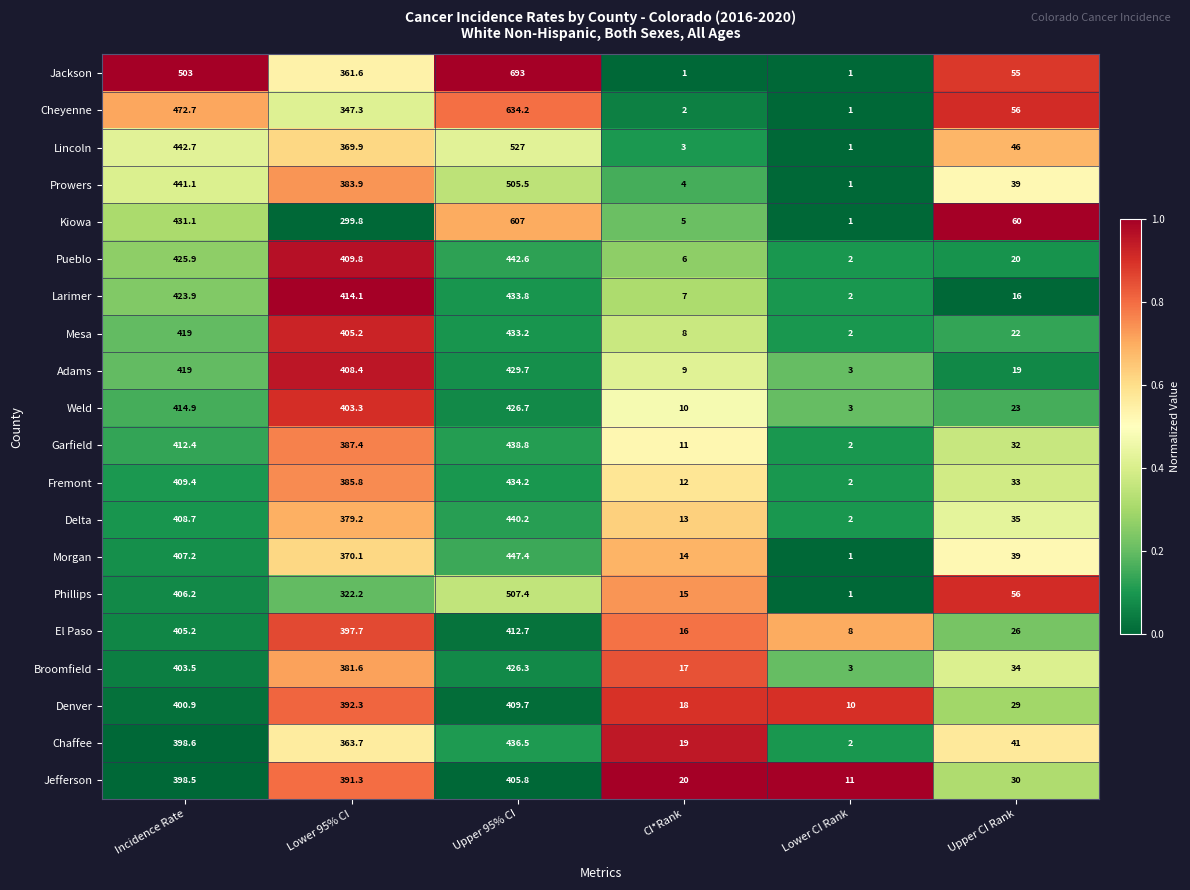

The Broomfield series shows 4.8 at Lower CI Rank. True or false?

False